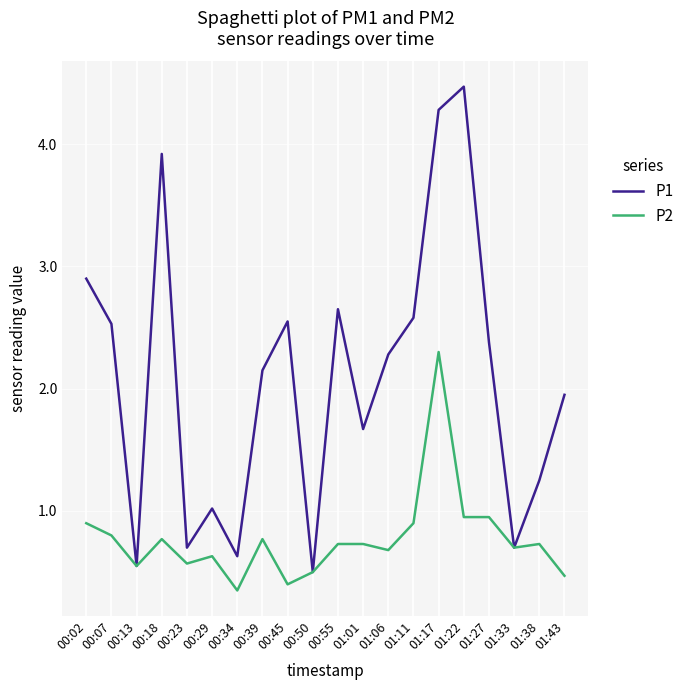

What position from the right is 00:02?

20